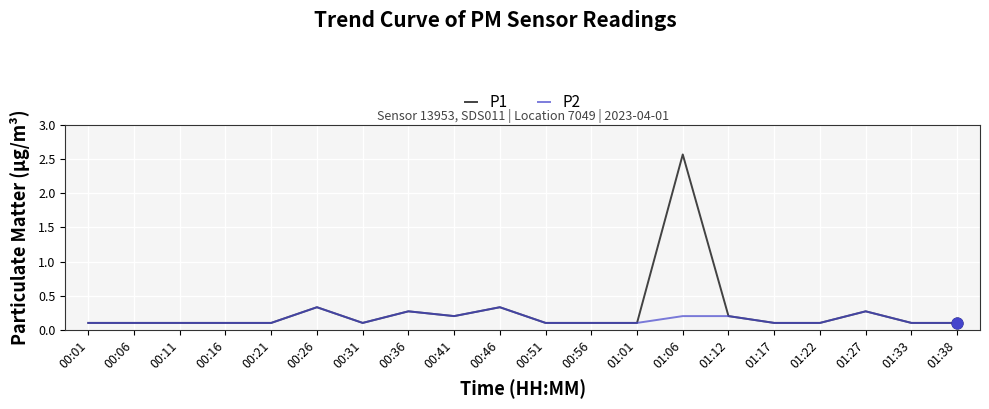

Which series has the largest total across all categories?

P1